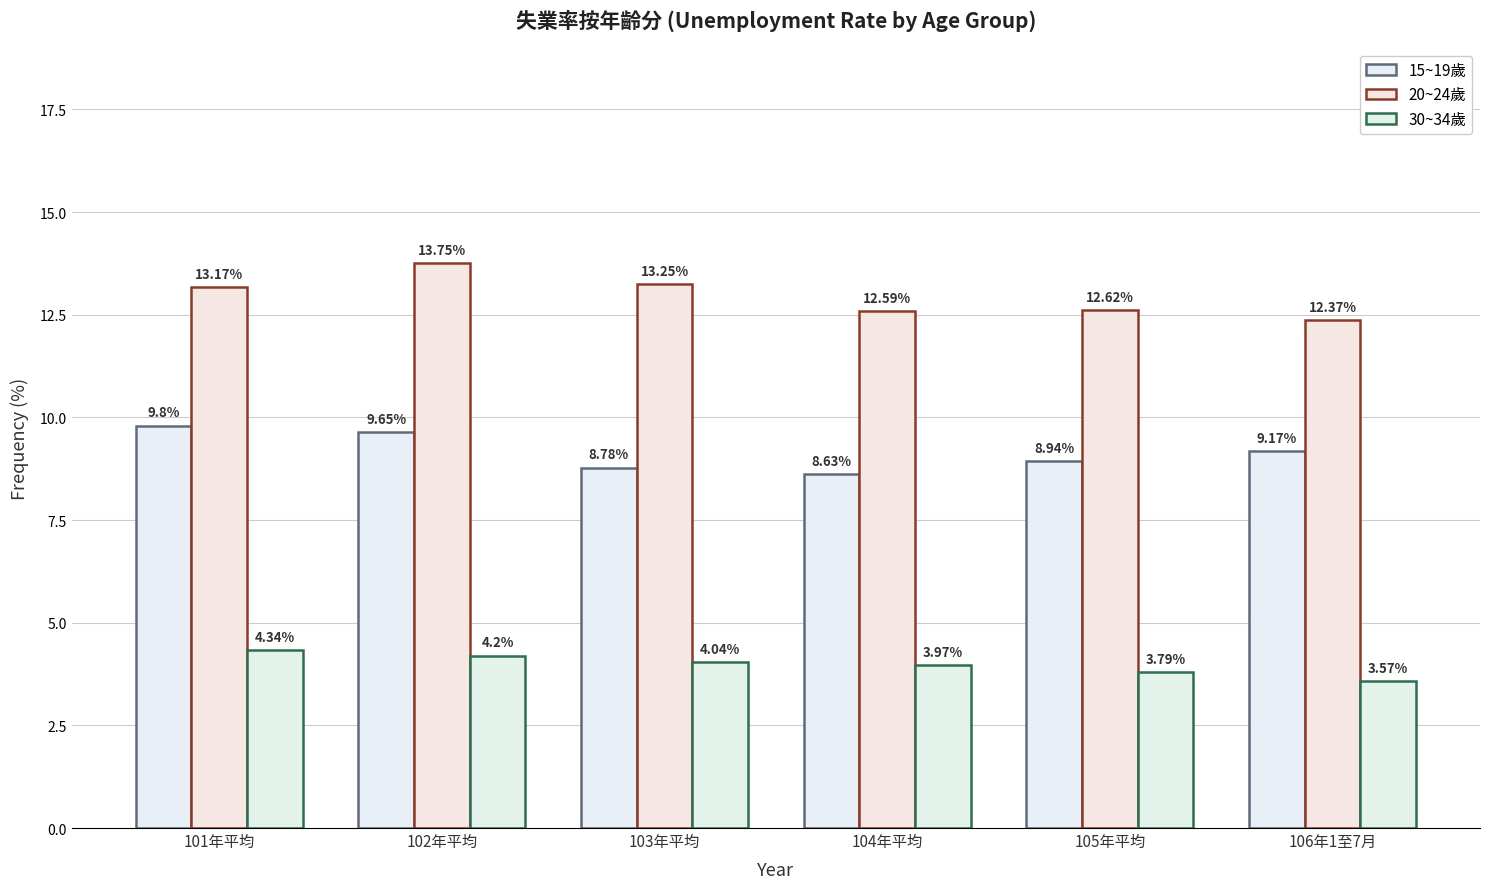

Rank the series by their average value, from highest to lowest.

20~24歲, 15~19歲, 30~34歲